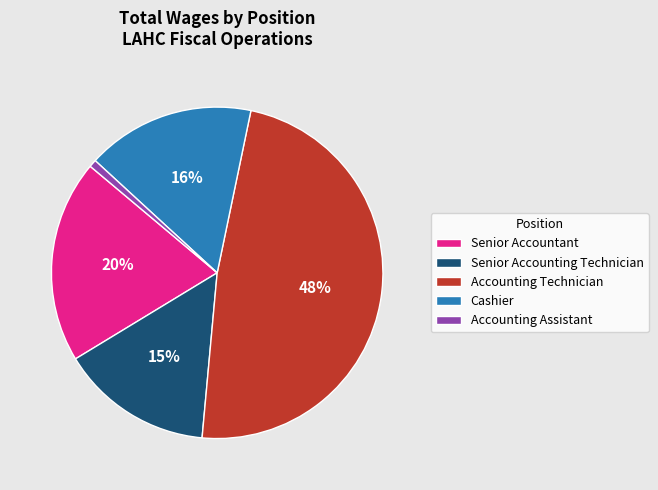

Between Accounting Technician and Senior Accountant, which is larger?

Accounting Technician